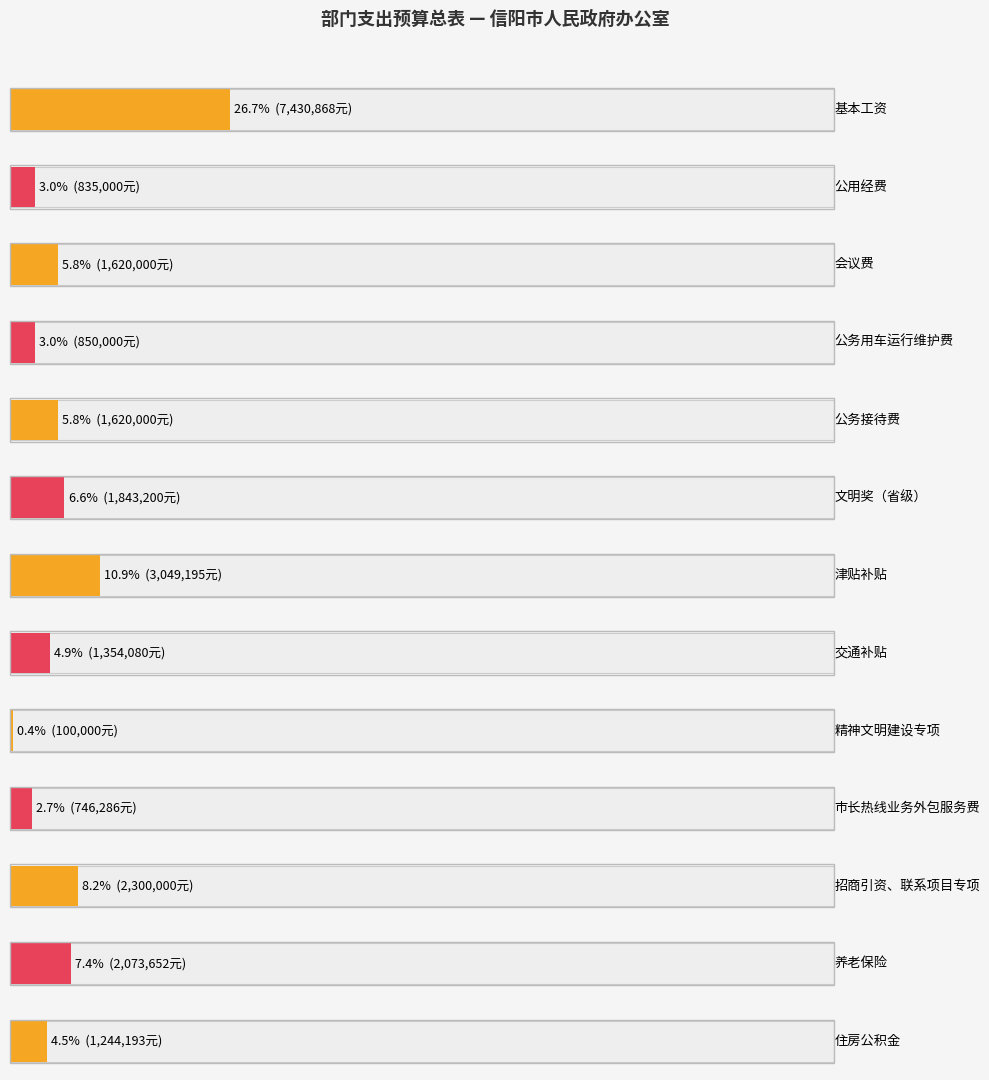

What is the change in value from 文明奖（省级） to 招商引资、联系项目专项?

+456800